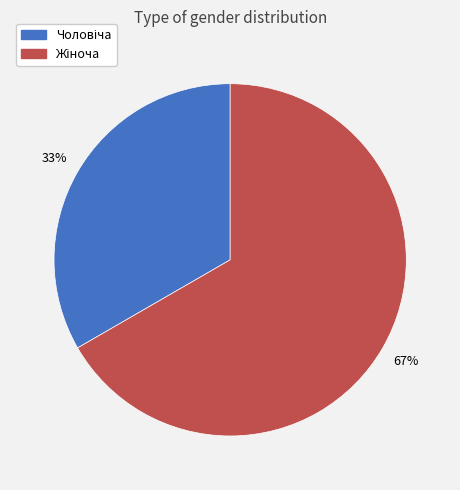

To the nearest percent, what is the average slice percentage?

50%